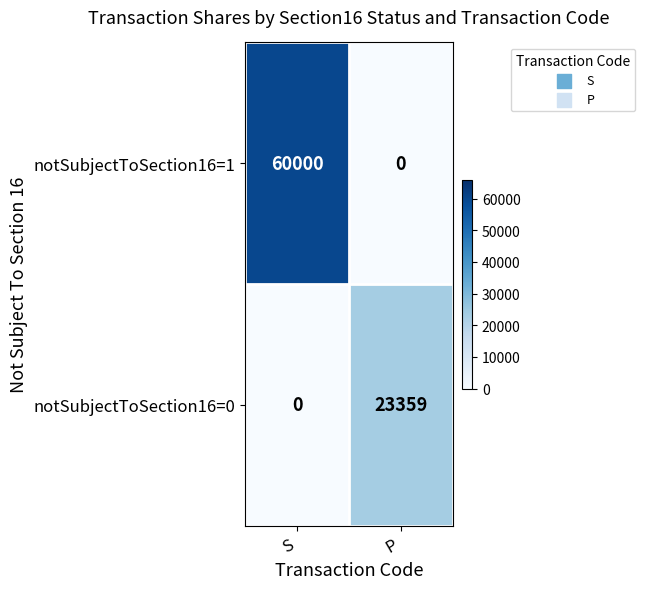

The value of notSubjectToSection16=1 at S is 14305. True or false?

False